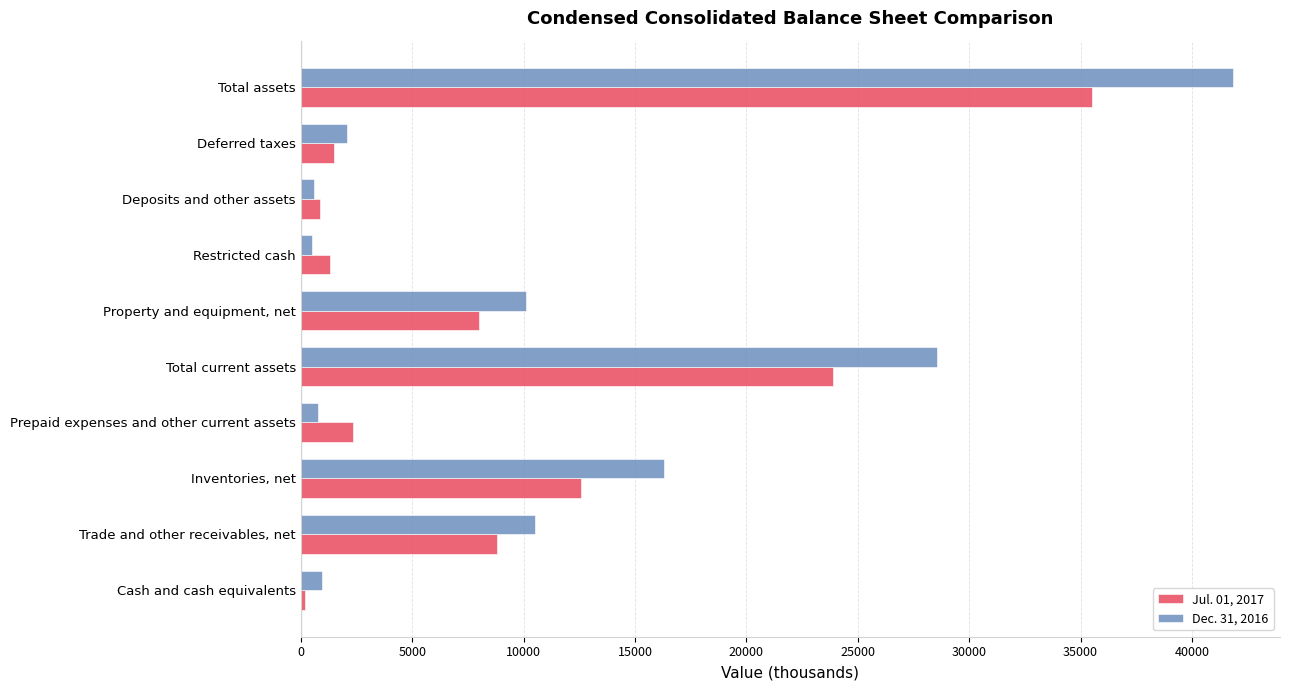

The value of Dec. 31, 2016 at Total current assets is 18945. True or false?

False